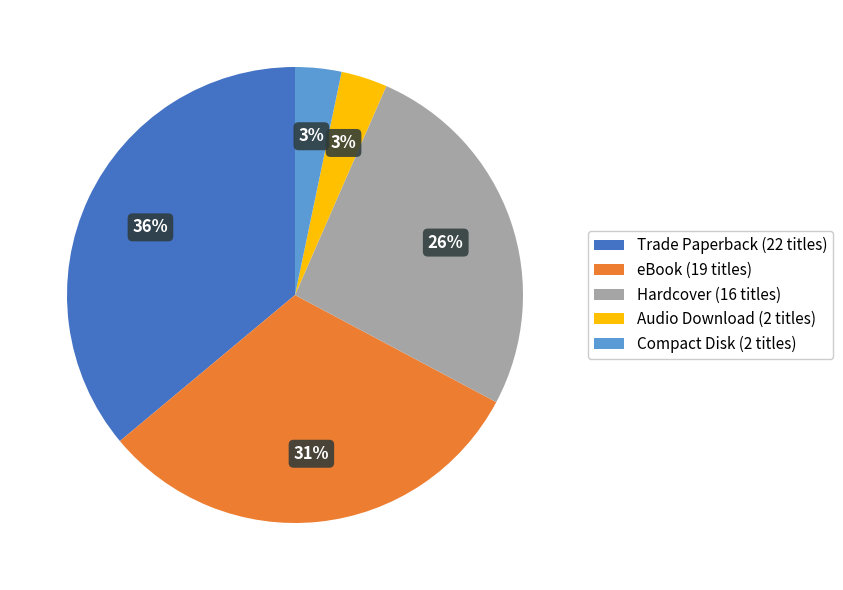

Which category has the biggest portion of the pie?

Trade Paperback